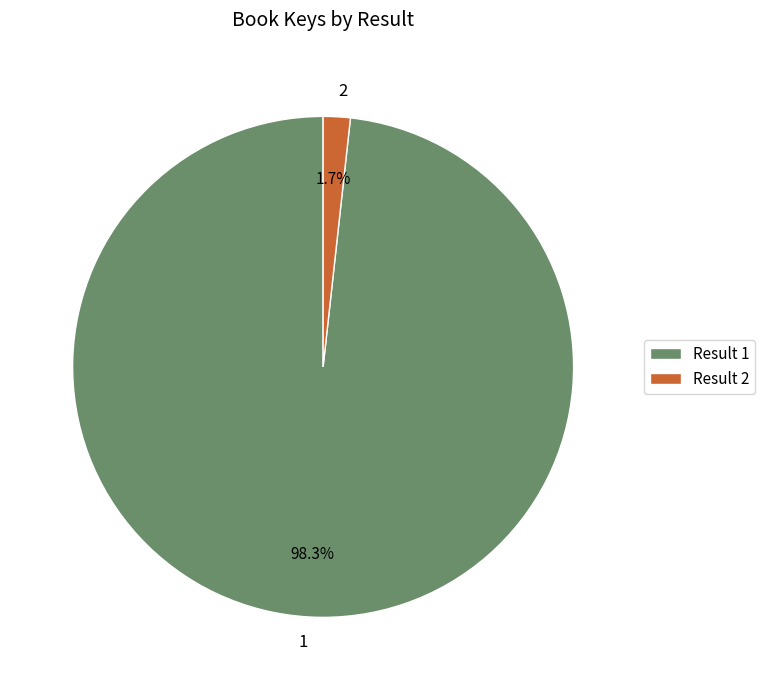

Which category accounts for the majority?

Result 1